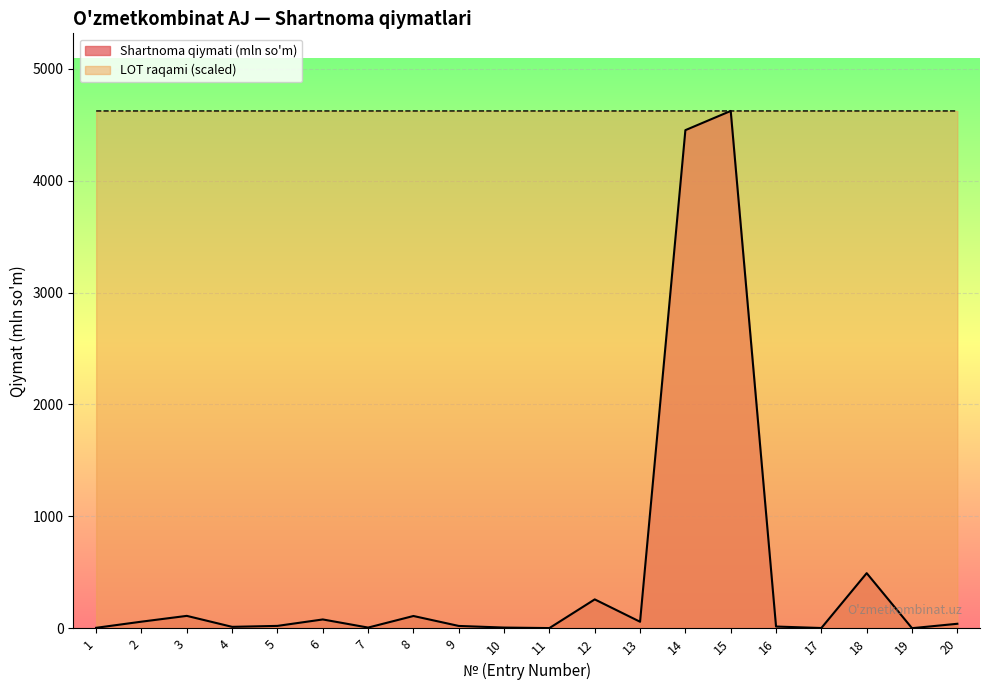

Rank the categories by Shartnoma qiymati (mln) value from lowest to highest.

19, 11, 17, 1, 7, 10, 4, 16, 9, 5, 20, 13, 2, 6, 8, 3, 12, 18, 14, 15